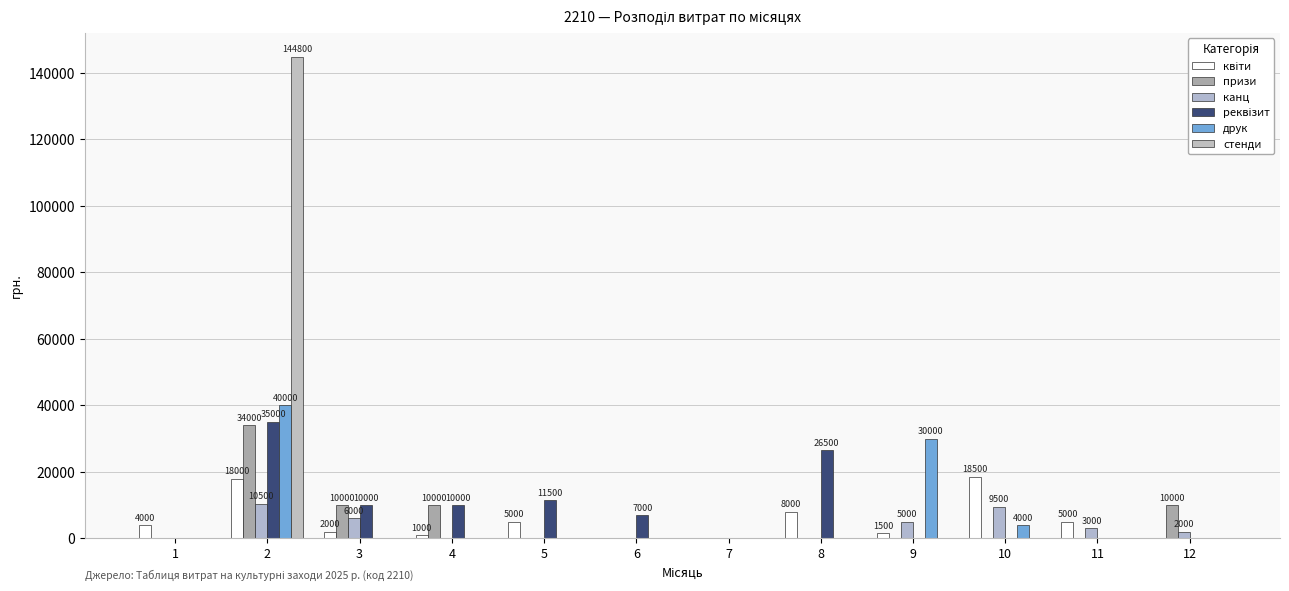

Reading left to right, list all the values displayed in this chart.

квіти: 1=4000	2=18000	3=2000	4=1000	5=5000	6=0	7=0	8=8000	9=1500	10=18500	11=5000	12=0
призи: 1=0	2=34000	3=10000	4=10000	5=0	6=0	7=0	8=0	9=0	10=0	11=0	12=10000
канц: 1=0	2=10500	3=6000	4=0	5=0	6=0	7=0	8=0	9=5000	10=9500	11=3000	12=2000
реквізит: 1=0	2=35000	3=10000	4=10000	5=11500	6=7000	7=0	8=26500	9=0	10=0	11=0	12=0
друк: 1=0	2=40000	3=0	4=0	5=0	6=0	7=0	8=0	9=30000	10=4000	11=0	12=0
стенди: 1=0	2=144800	3=0	4=0	5=0	6=0	7=0	8=0	9=0	10=0	11=0	12=0